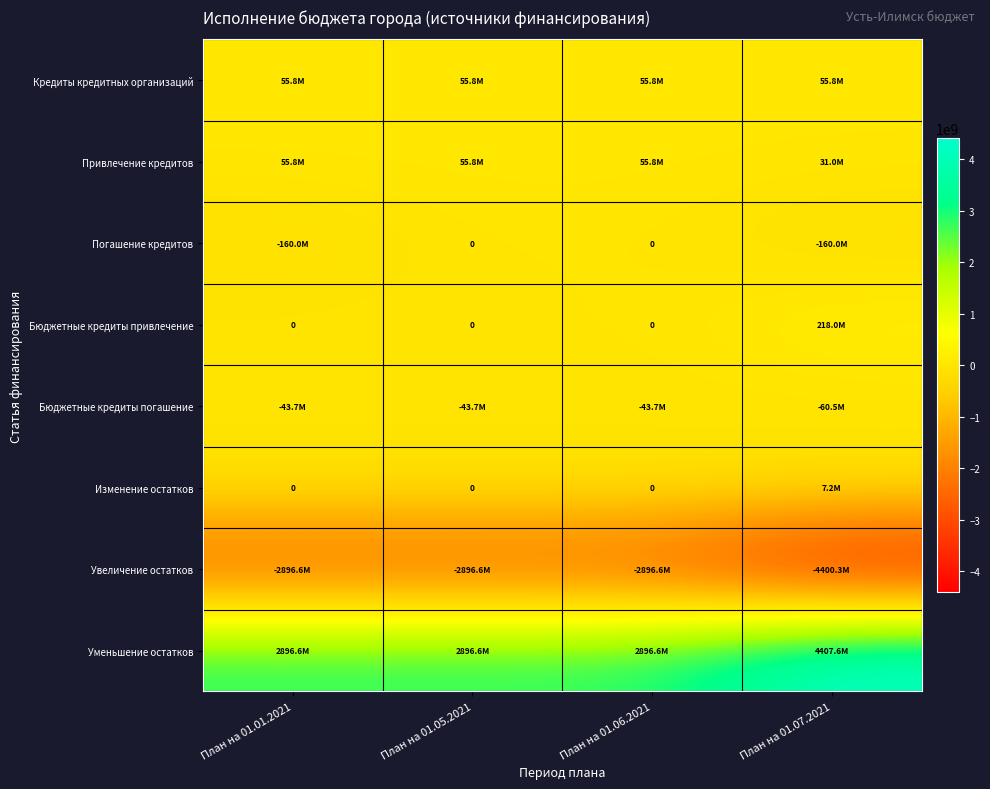

The Уменьшение остатков series shows 7601822031.0 at План на 01.07.2021. True or false?

False